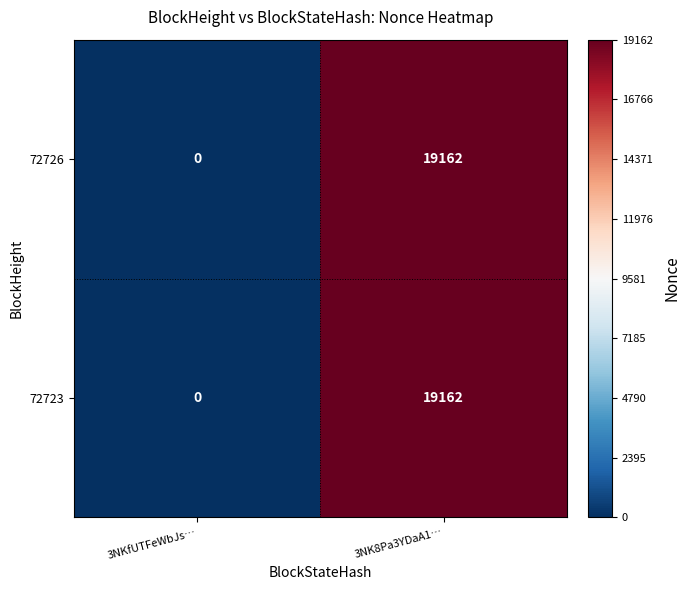

How many values in the 72723 series are below 19162?

1